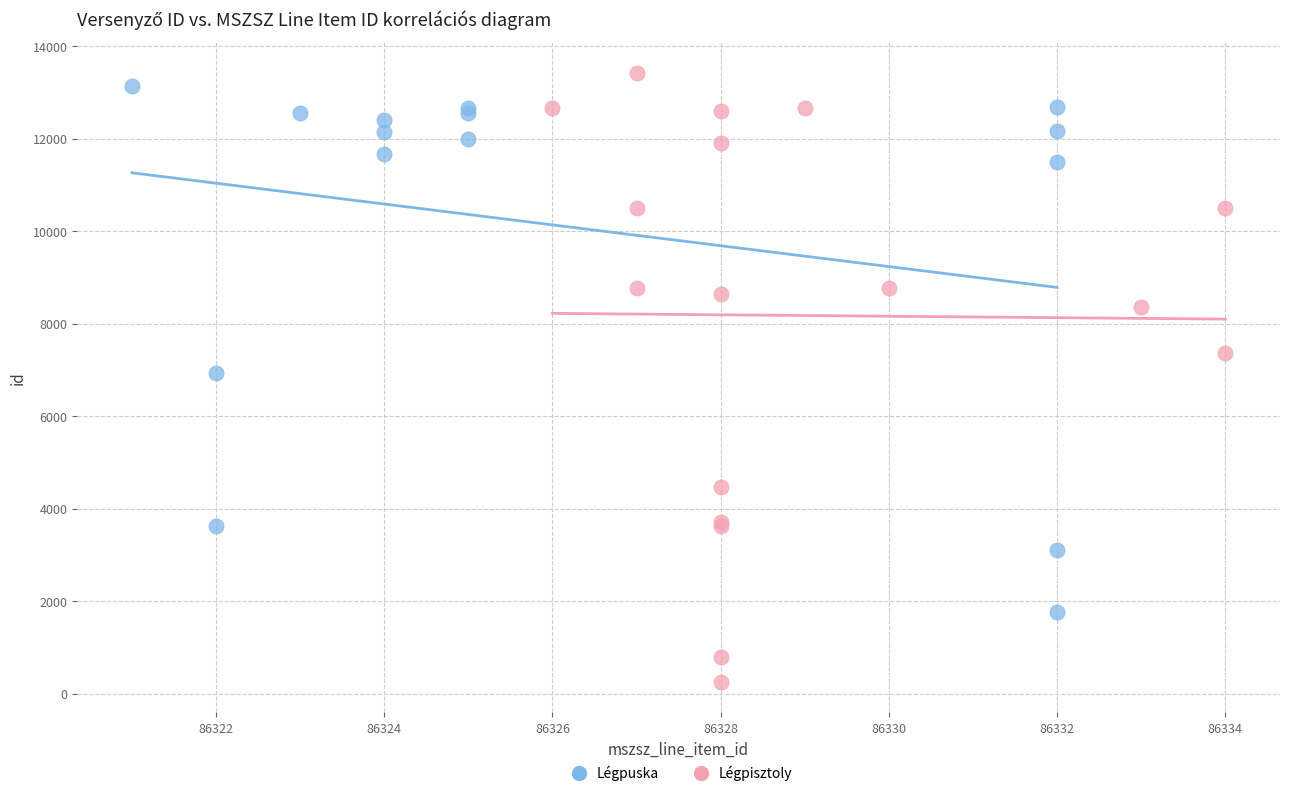

Which series has the widest spread of Y values?

Légpisztoly